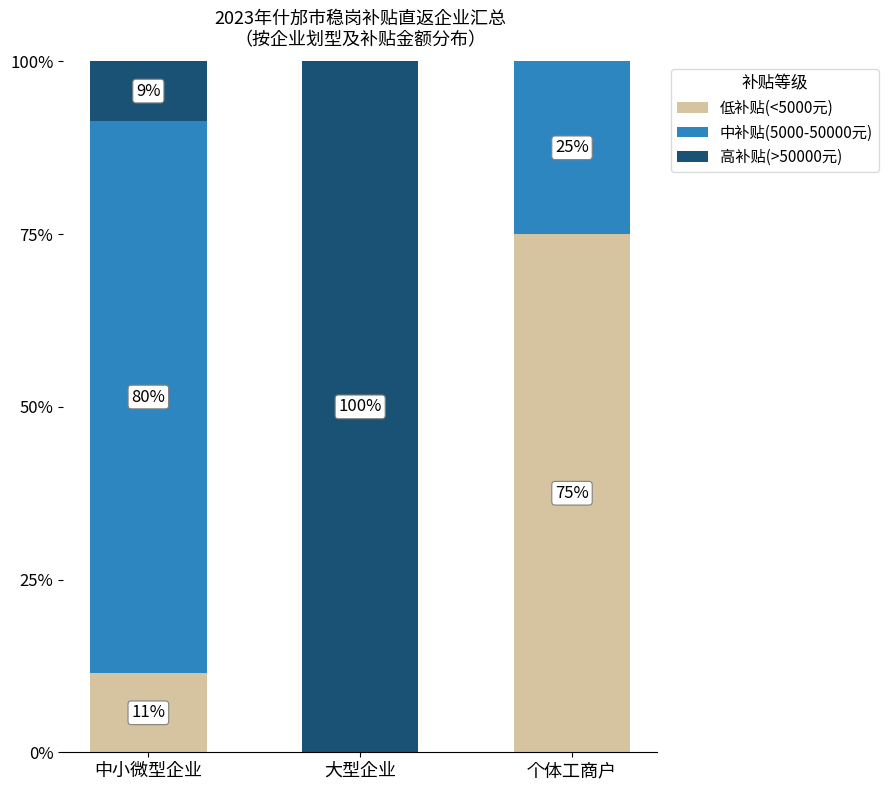

What value does the 低补贴(<5000元) series have at 个体工商户?

75.0